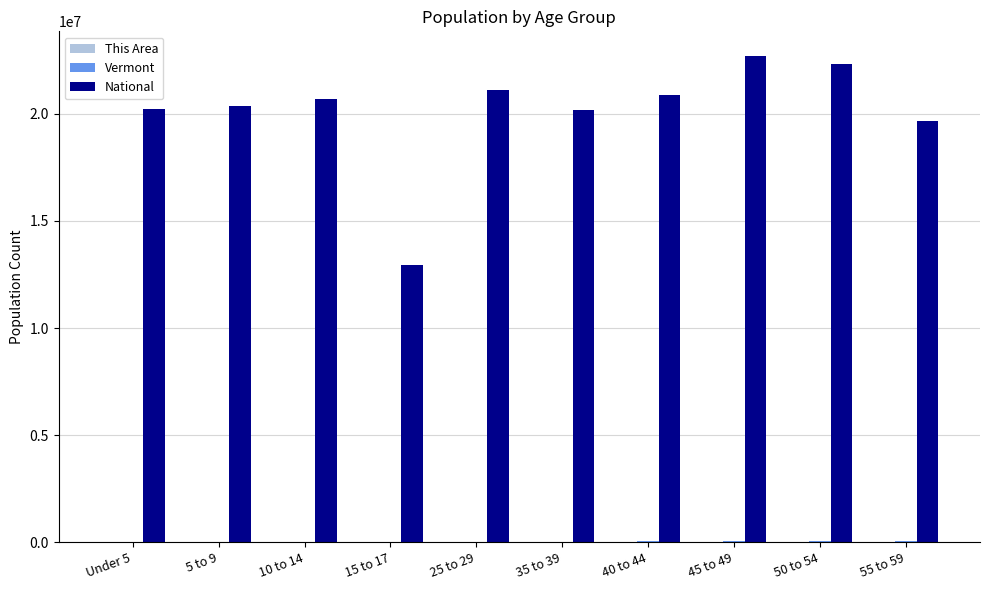

The value of National at 40 to 44 is 20890964. True or false?

True